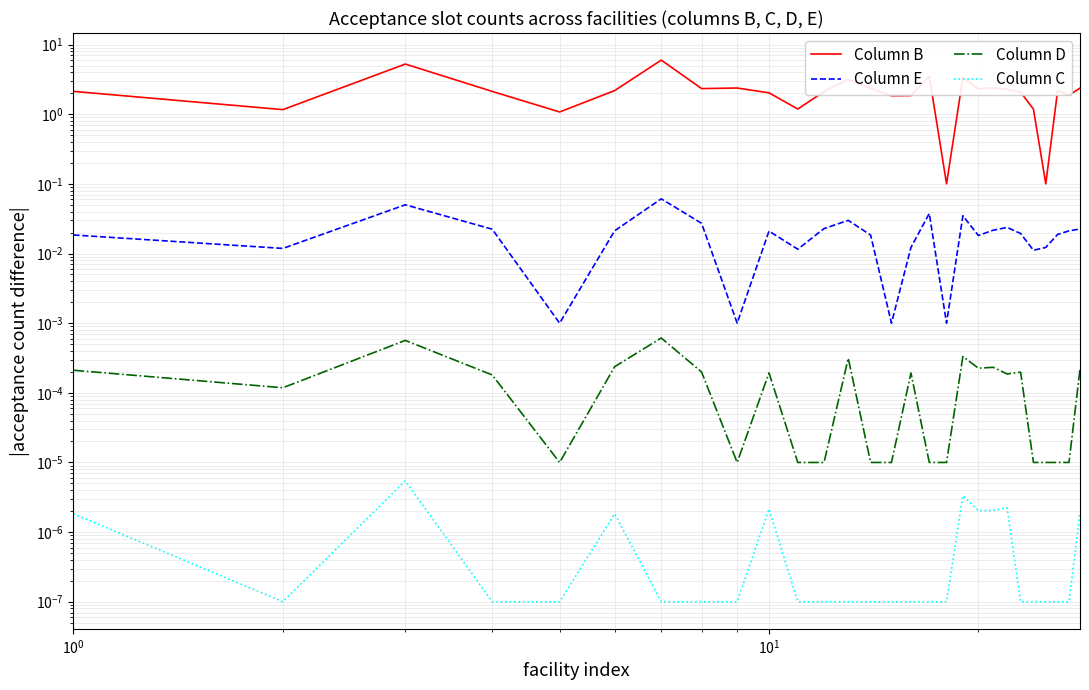

What is the label of the 26th point from the left?

25